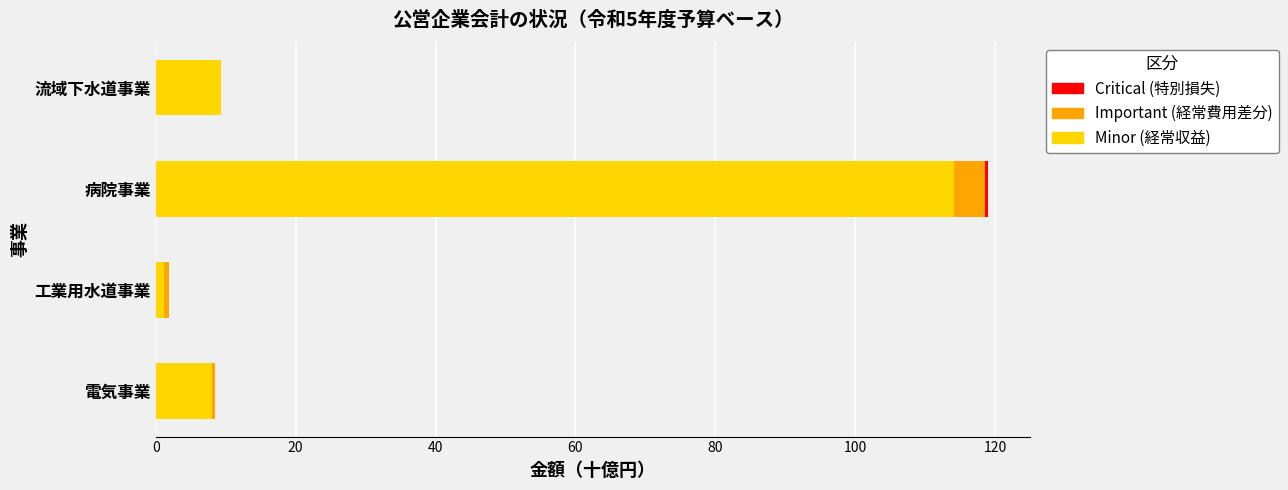

What is the maximum value for Minor (経常収益)?

114.1